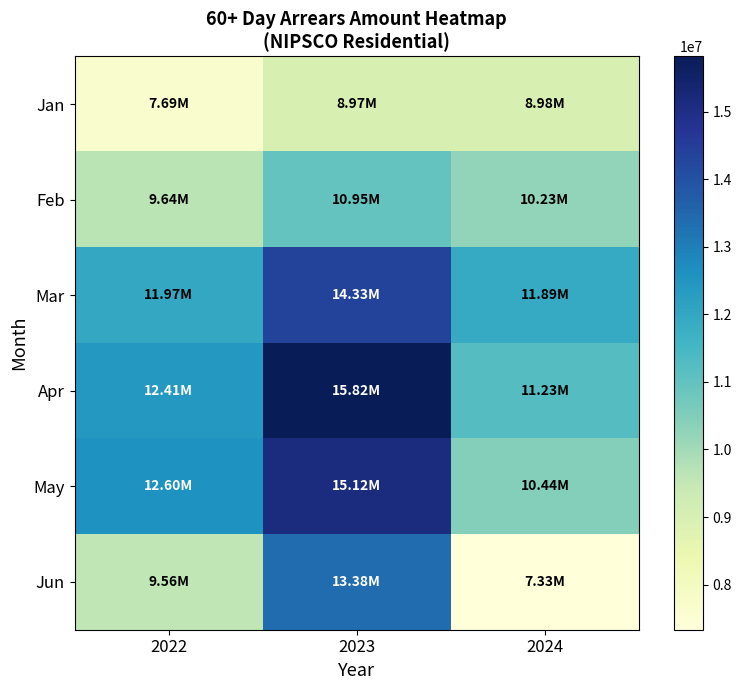

At which category is the sum across all series the highest?

2023